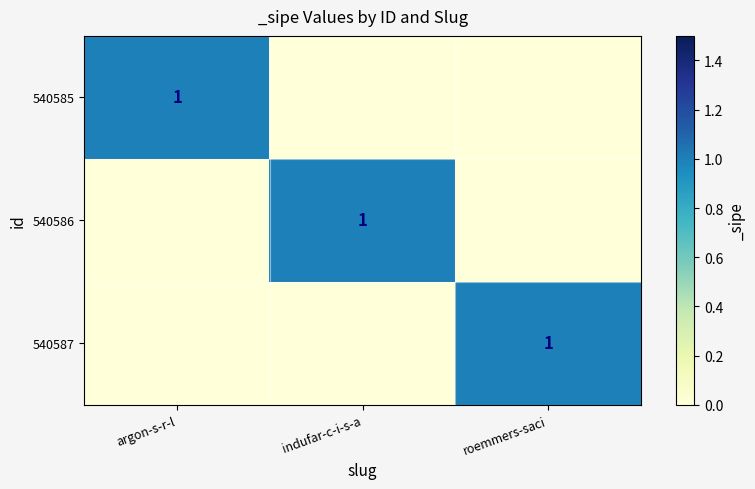

Is it true that 540587 equals 0 at roemmers-saci?

False